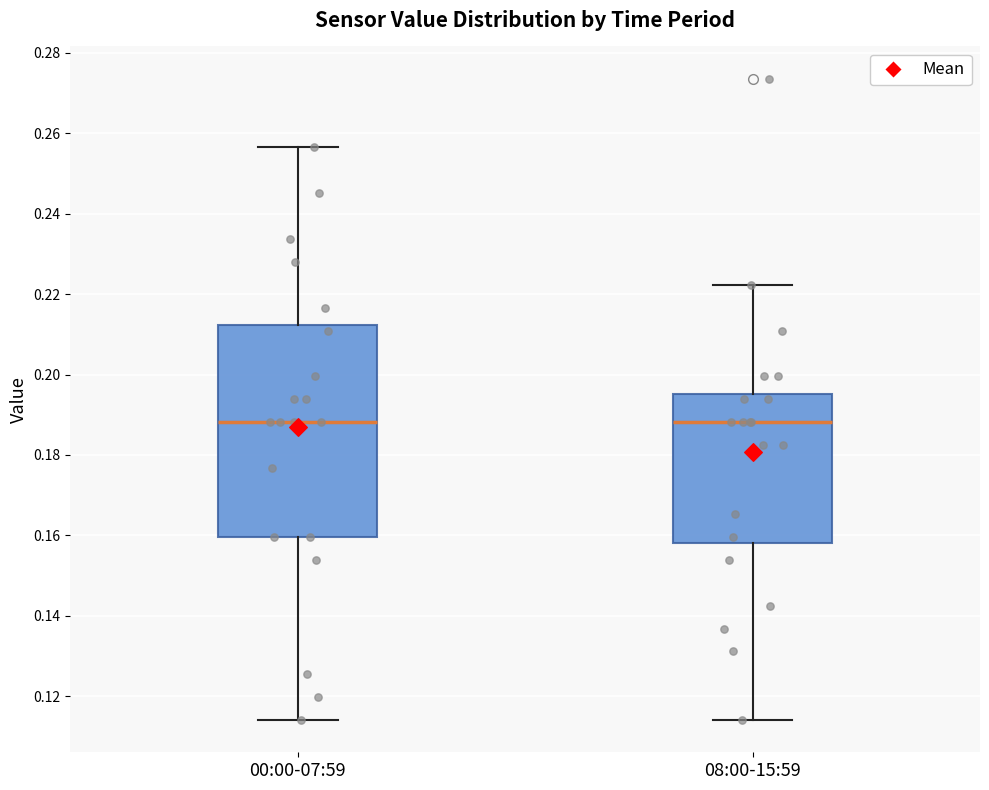

Which box is the tallest, from its lower edge to its upper edge?

00:00-07:59